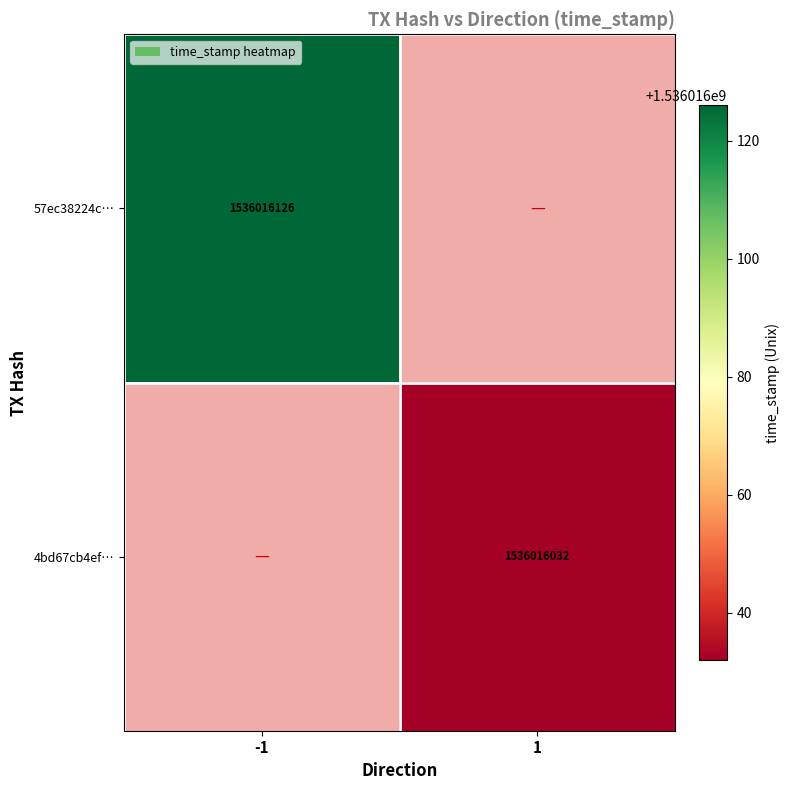

Reading left to right, transcribe all the data shown in this chart.

57ec38224cc3b2abb6125cdf08c48af2b8bfd0b: -1=1536016126	1=0
4bd67cb4ef468070cb74dbaf77c24bb6d288945: -1=0	1=1536016032